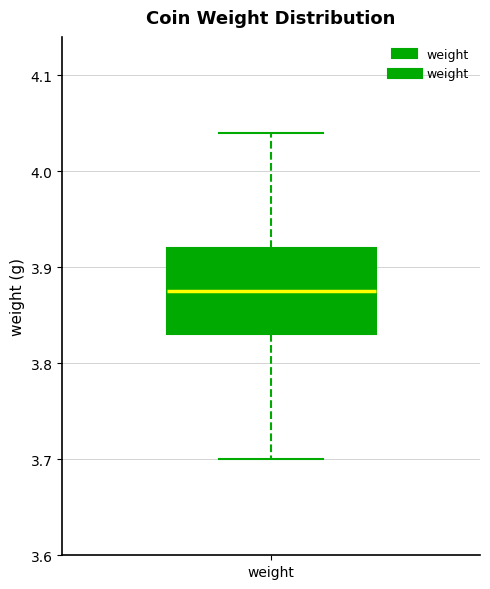

Transcribe this box plot: give where the median line is, the range the box spans, and where the two whiskers end, as read against the y-axis. The values are not printed on the chart, so give them approximately, as read against the axis.

median 3.88, box 3.83 to 3.92, whiskers 3.70 to 4.04